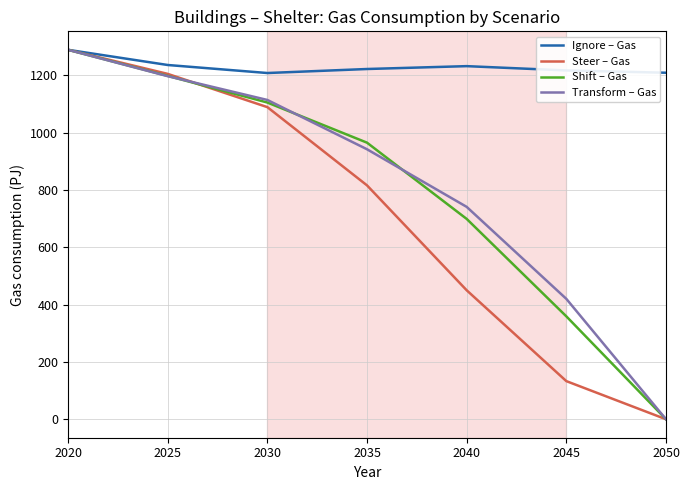

The Ignore – Gas series shows 1232 at 2040. True or false?

True